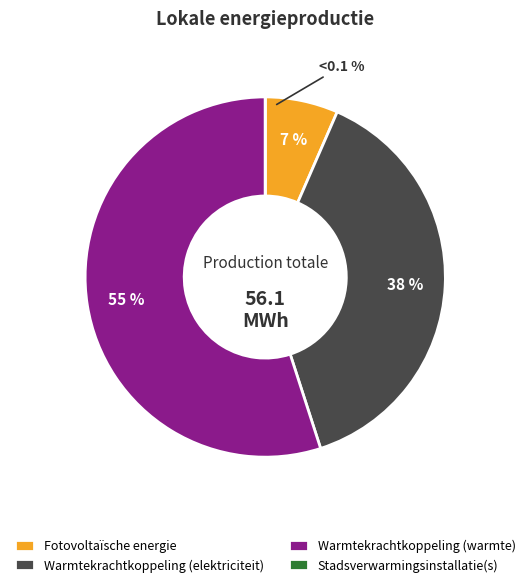

Rank the categories by value from highest to lowest.

Warmtekrachtkoppeling (warmte), Warmtekrachtkoppeling (elektriciteit), Fotovoltaïsche energie, Stadsverwarmingsinstallatie(s)